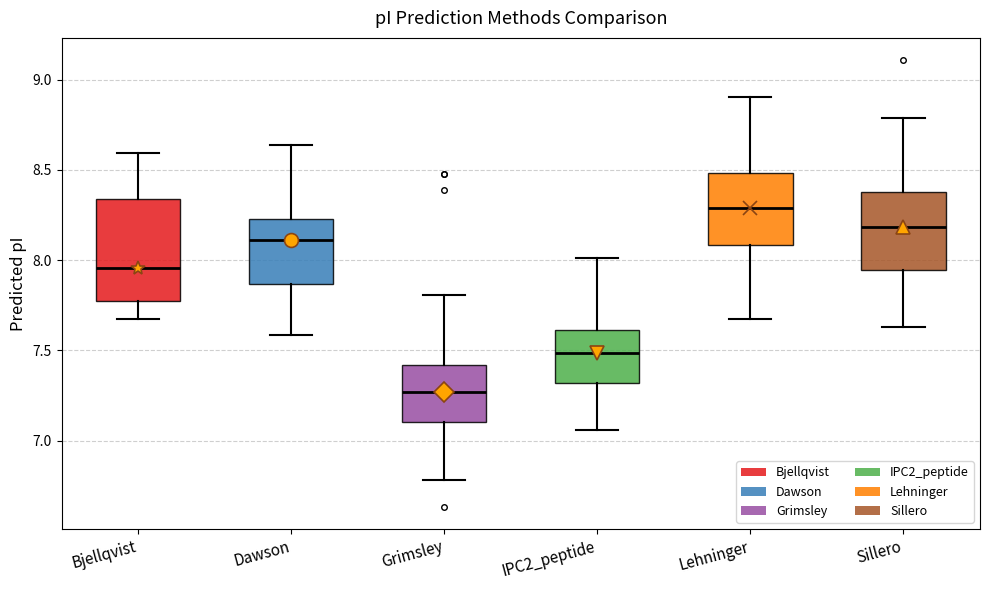

Which box's median line is the lowest?

Grimsley